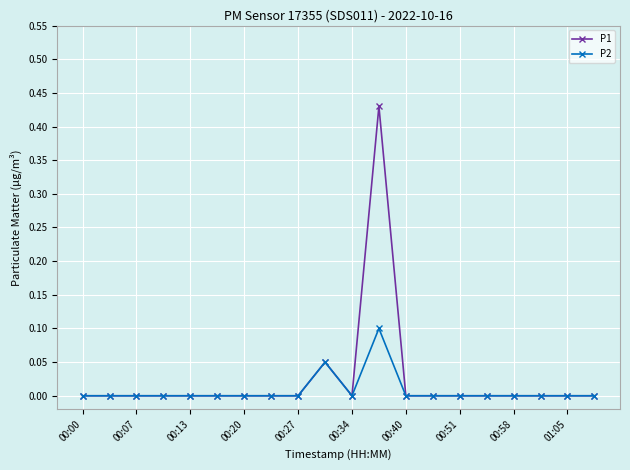

Which series has the largest range (max minus min)?

P1